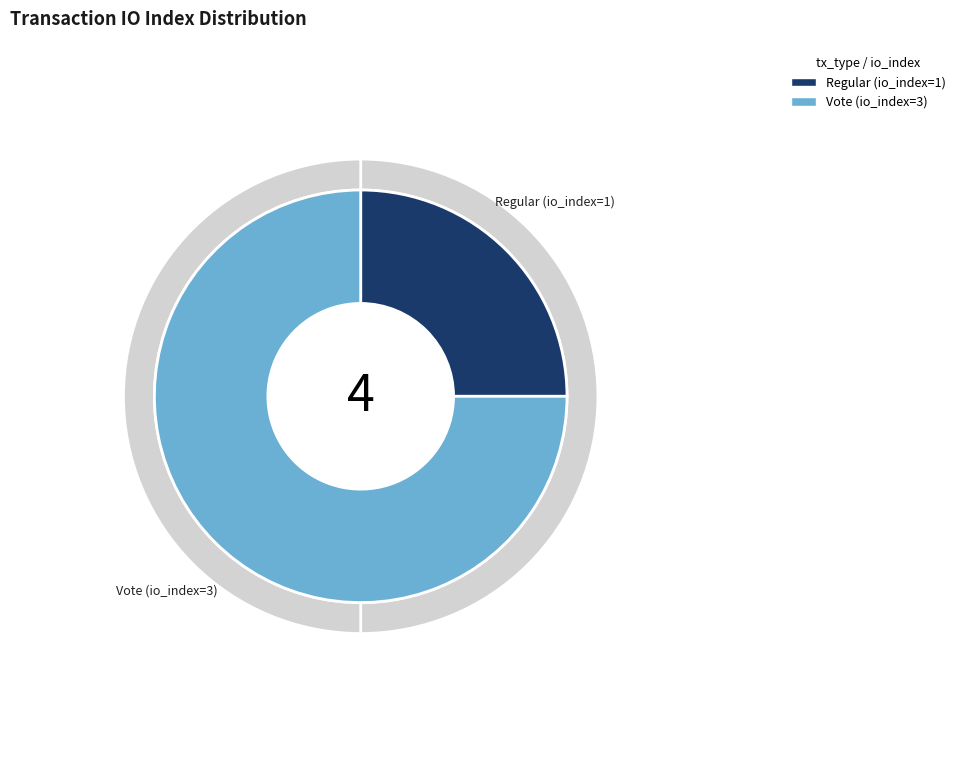

What is the total percentage of Regular (io_index=1) and Vote (io_index=3)?

100.0%